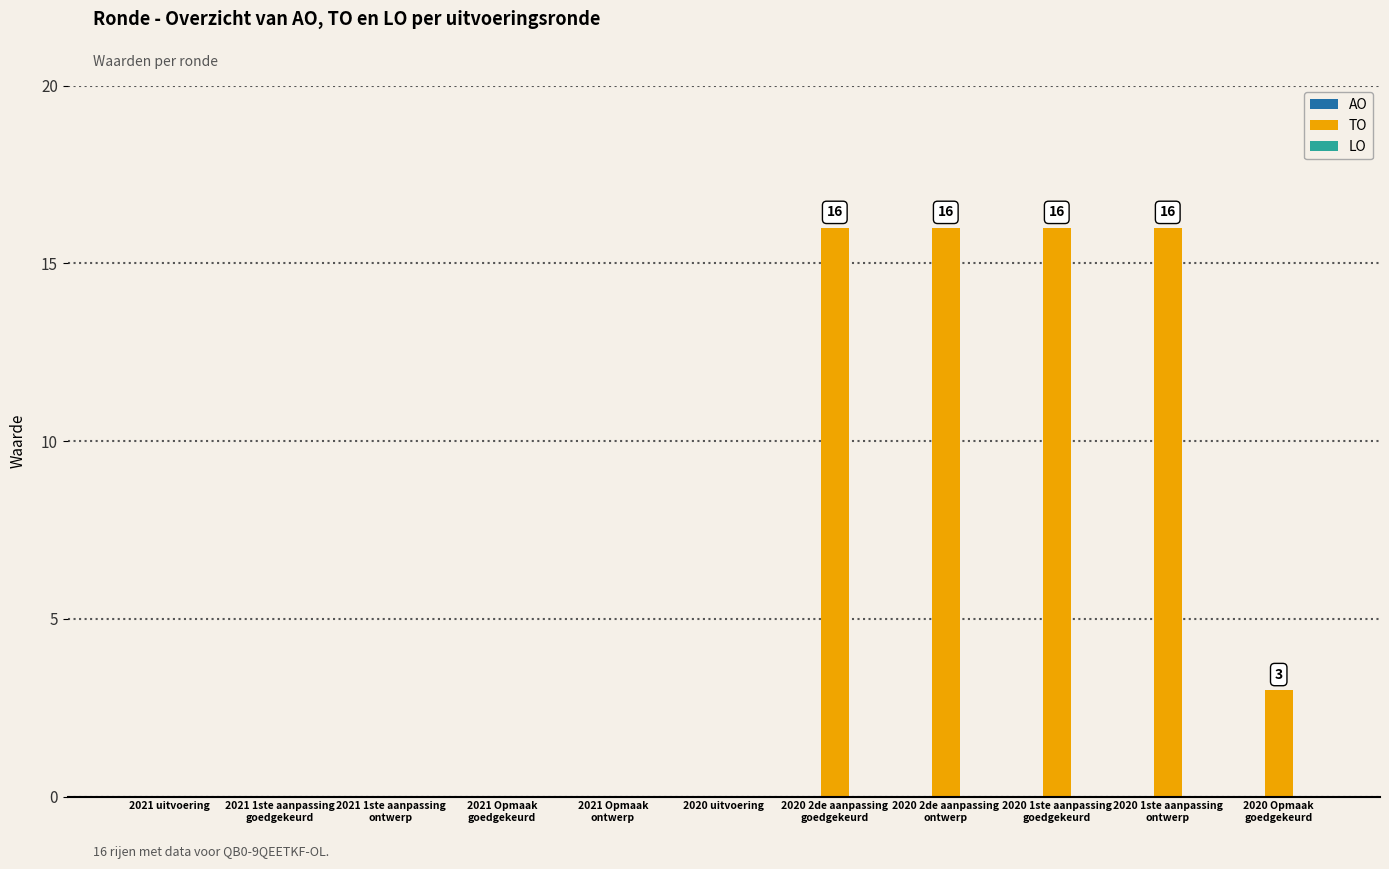

Are the bars grouped side by side (vs. stacked)?

No